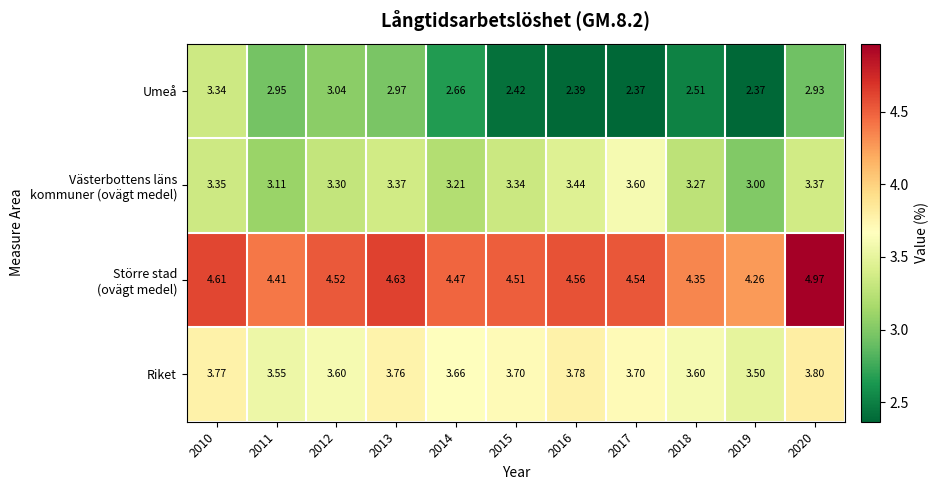

Which series has the widest spread of values?

Umeå